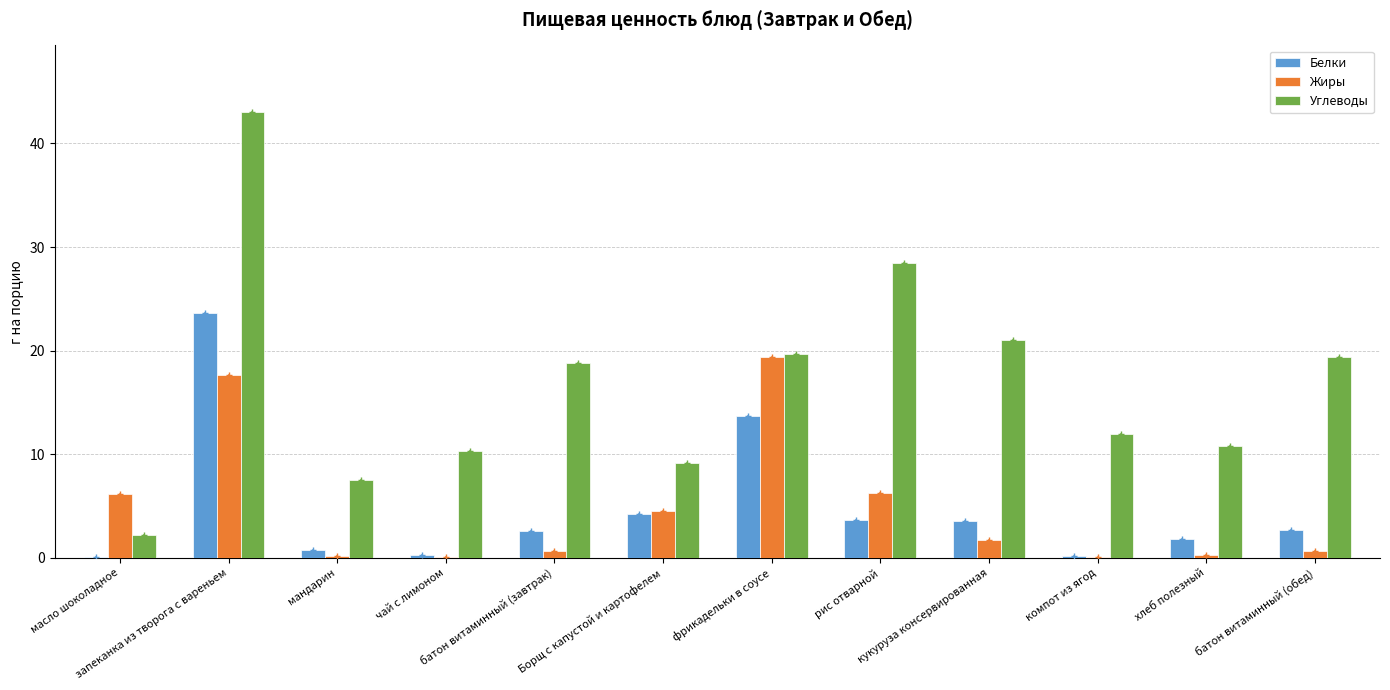

How many groups of bars are there?

12